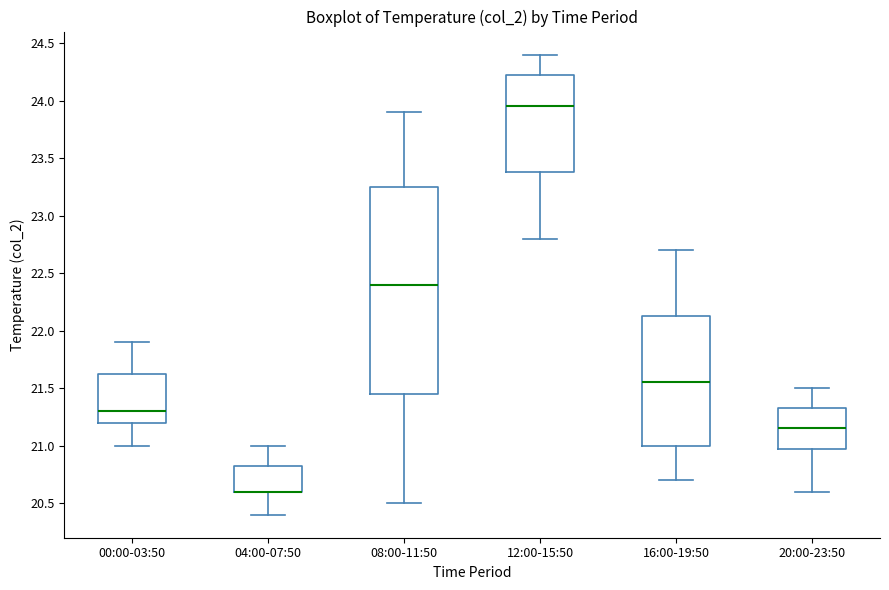

Reading left to right, transcribe this box plot: for each box, give where its median line is, the range the box spans, and where its two whiskers end, as read against the y-axis. The values are not printed on the chart, so give them approximately, as read against the axis.

00:00-03:50: median 21.30, box 21.20 to 21.65, whiskers 21.00 to 21.90
04:00-07:50: median 20.60 (drawn on the box's lower edge), box 20.60 to 20.85, whiskers 20.40 to 21.00
08:00-11:50: median 22.40, box 21.45 to 23.25, whiskers 20.50 to 23.90
12:00-15:50: median 23.95, box 23.40 to 24.25, whiskers 22.80 to 24.40
16:00-19:50: median 21.55, box 21.00 to 22.15, whiskers 20.70 to 22.70
20:00-23:50: median 21.15, box 21.00 to 21.35, whiskers 20.60 to 21.50